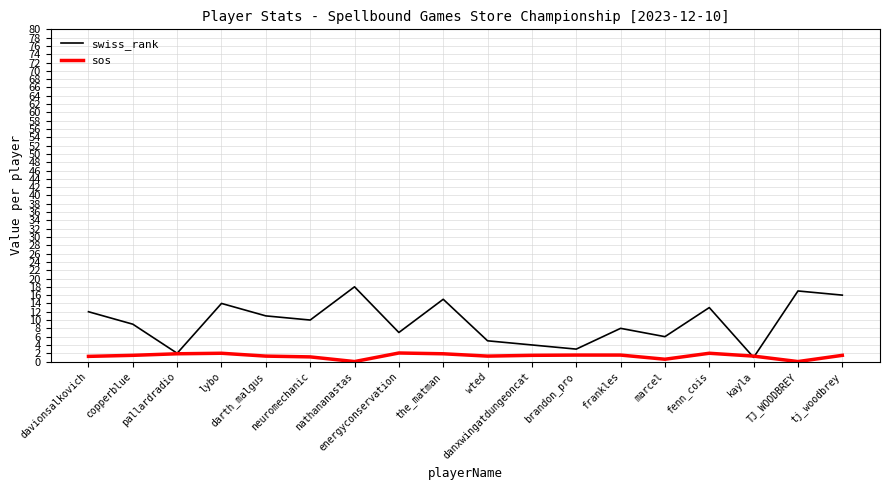

At which label does swiss_rank reach its peak?

nathananastas